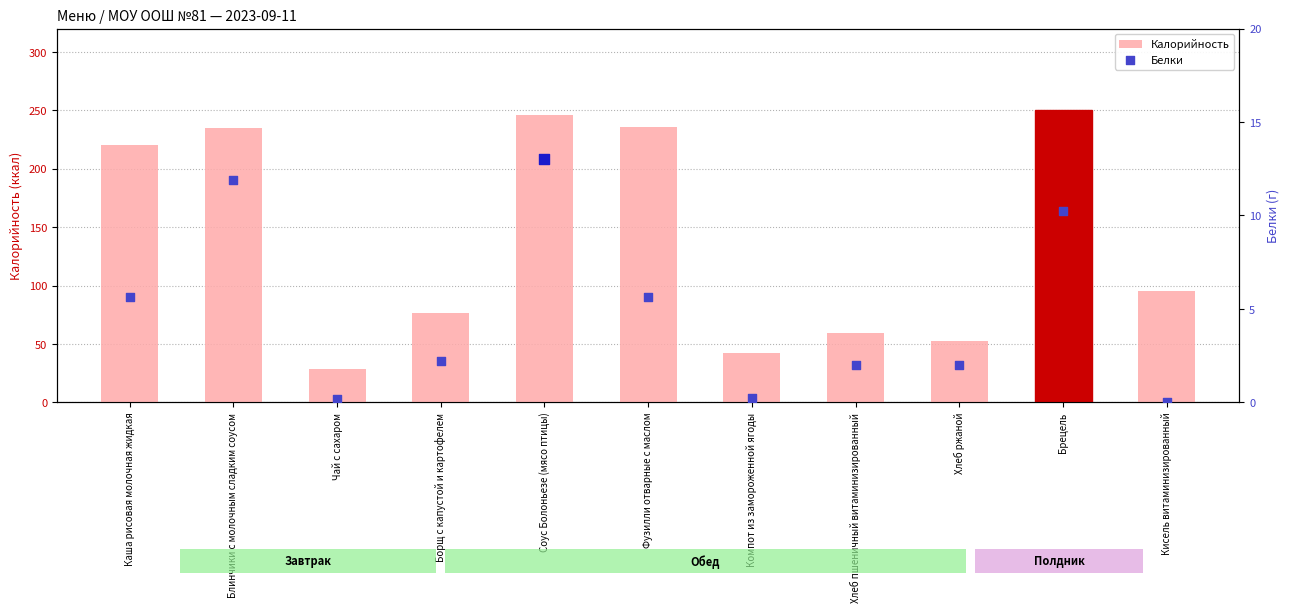

Which series has the widest spread of Y values?

Калорийность